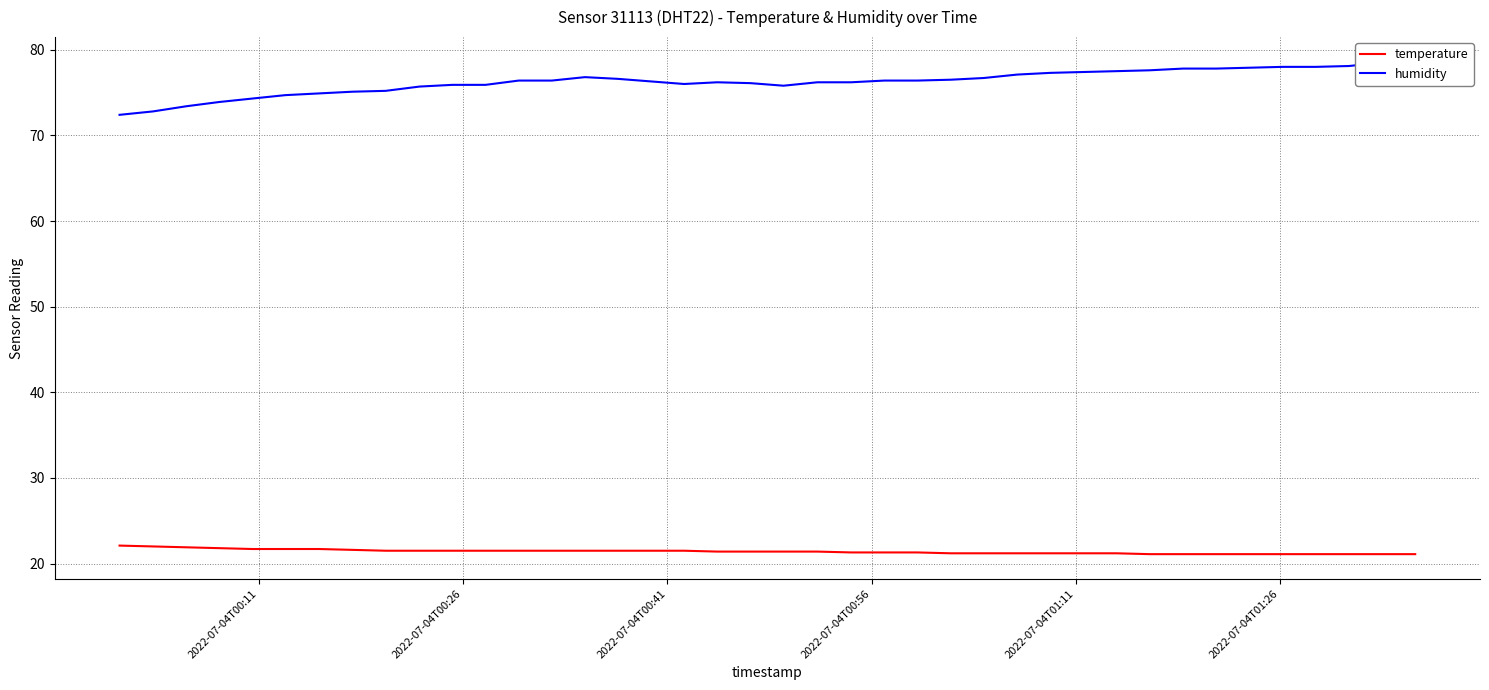

What is the maximum value for temperature?

22.1